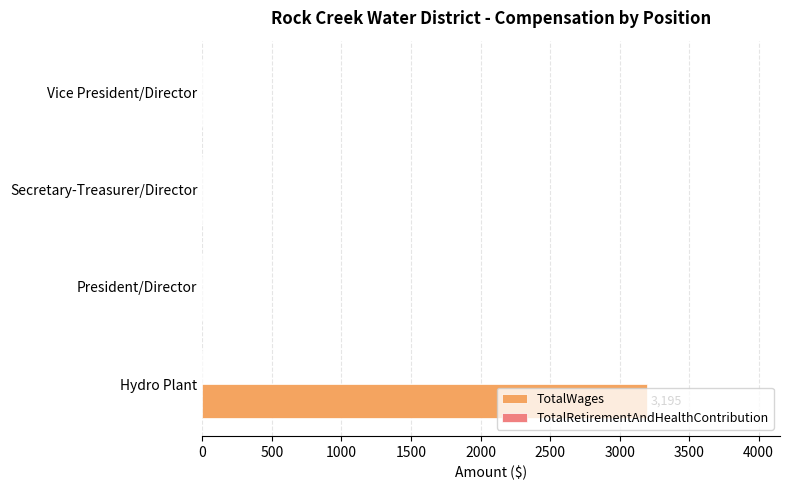

What is the maximum value shown in the chart?

3195